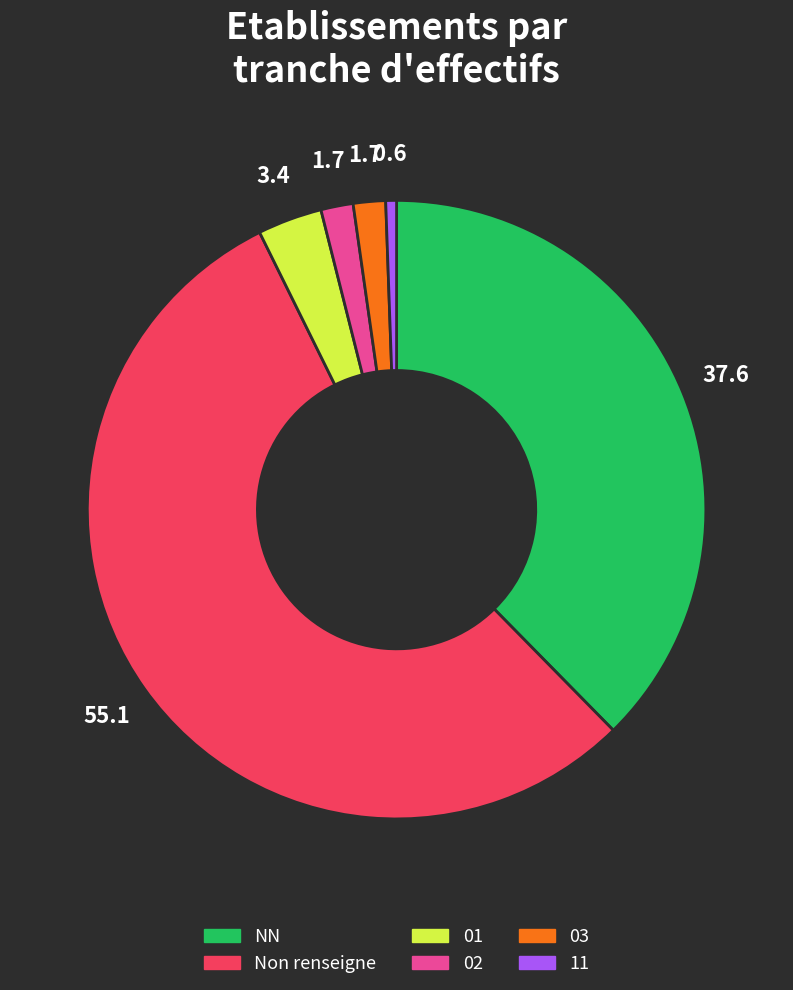

Approximately how many times larger is the value at Non renseigne compared to 11?

98.0